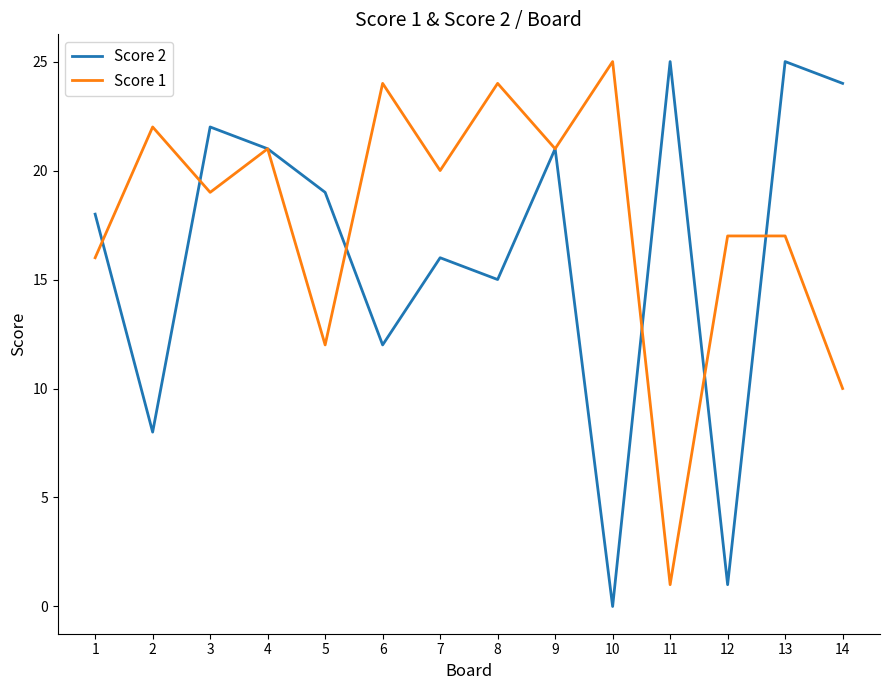

True or false: Score 2 has a value of 5 at 9.

False